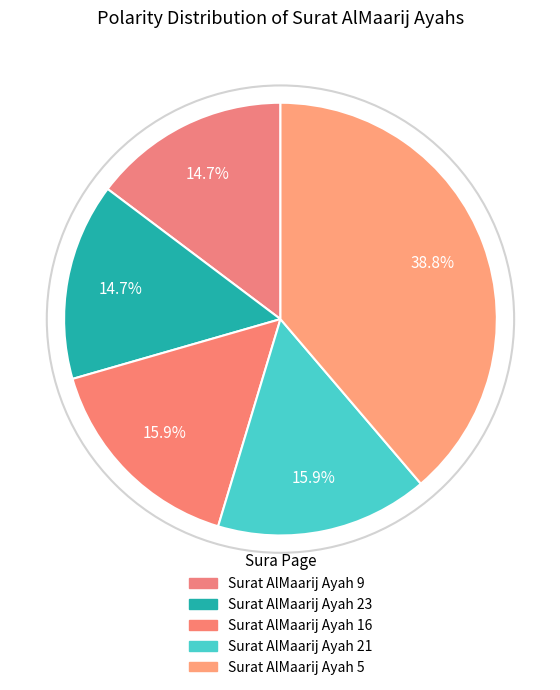

Is Surat AlMaarij Ayah 23 the majority of the pie?

No